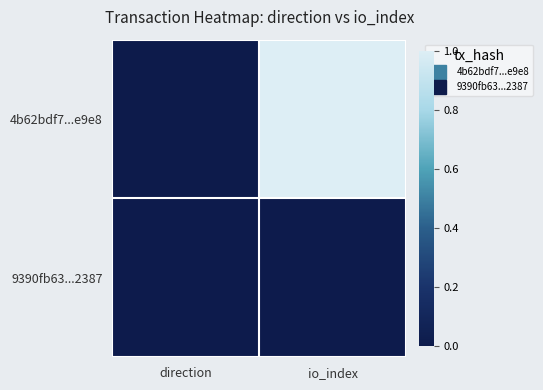

At which label is 4b62bdf7...e9e8 closest to 0?

direction